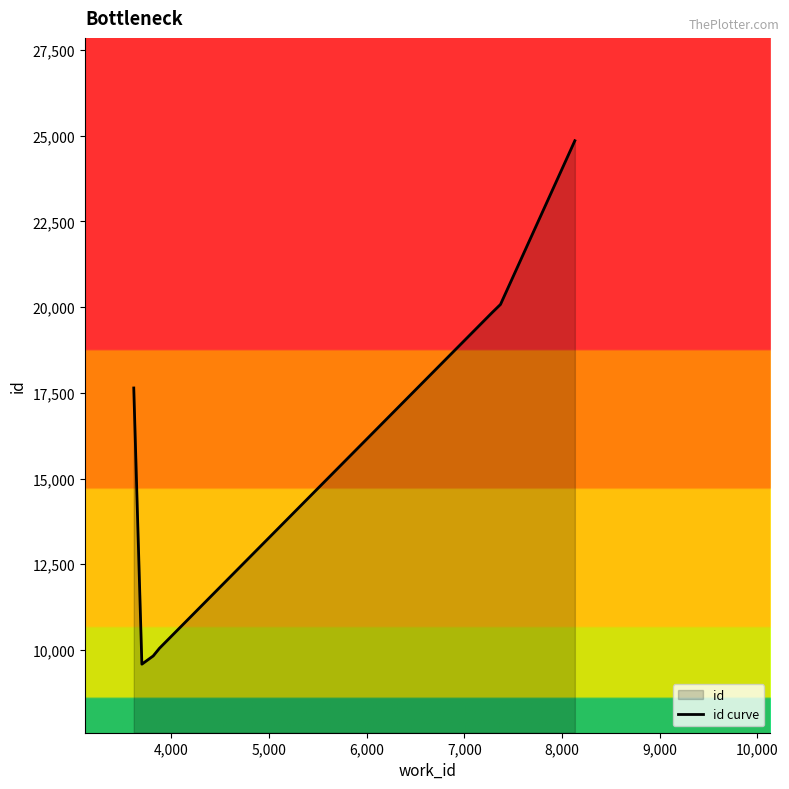

What is the average value?

15983